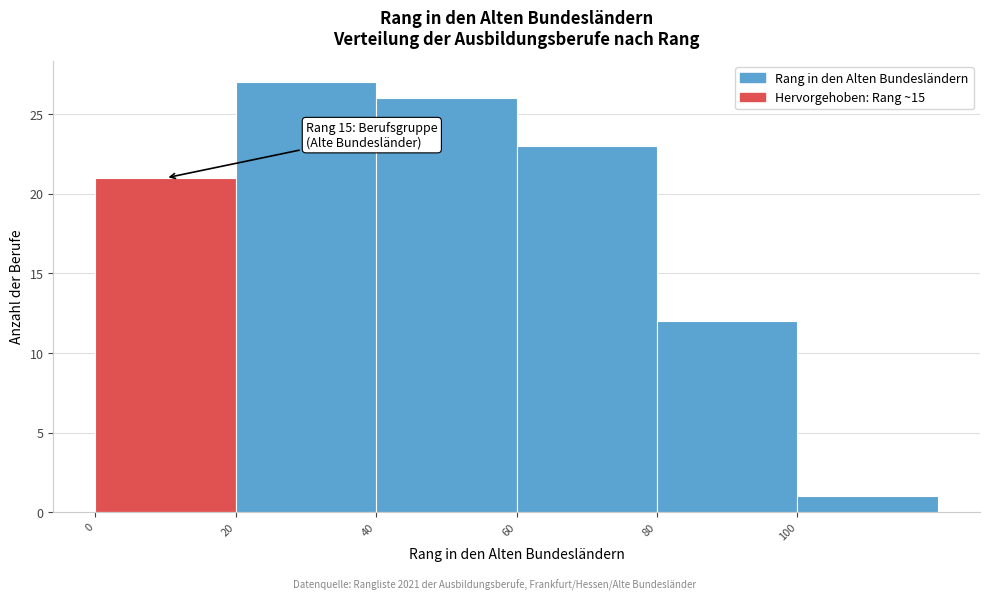

Which range on the x-axis has the tallest bar?

20 to 40